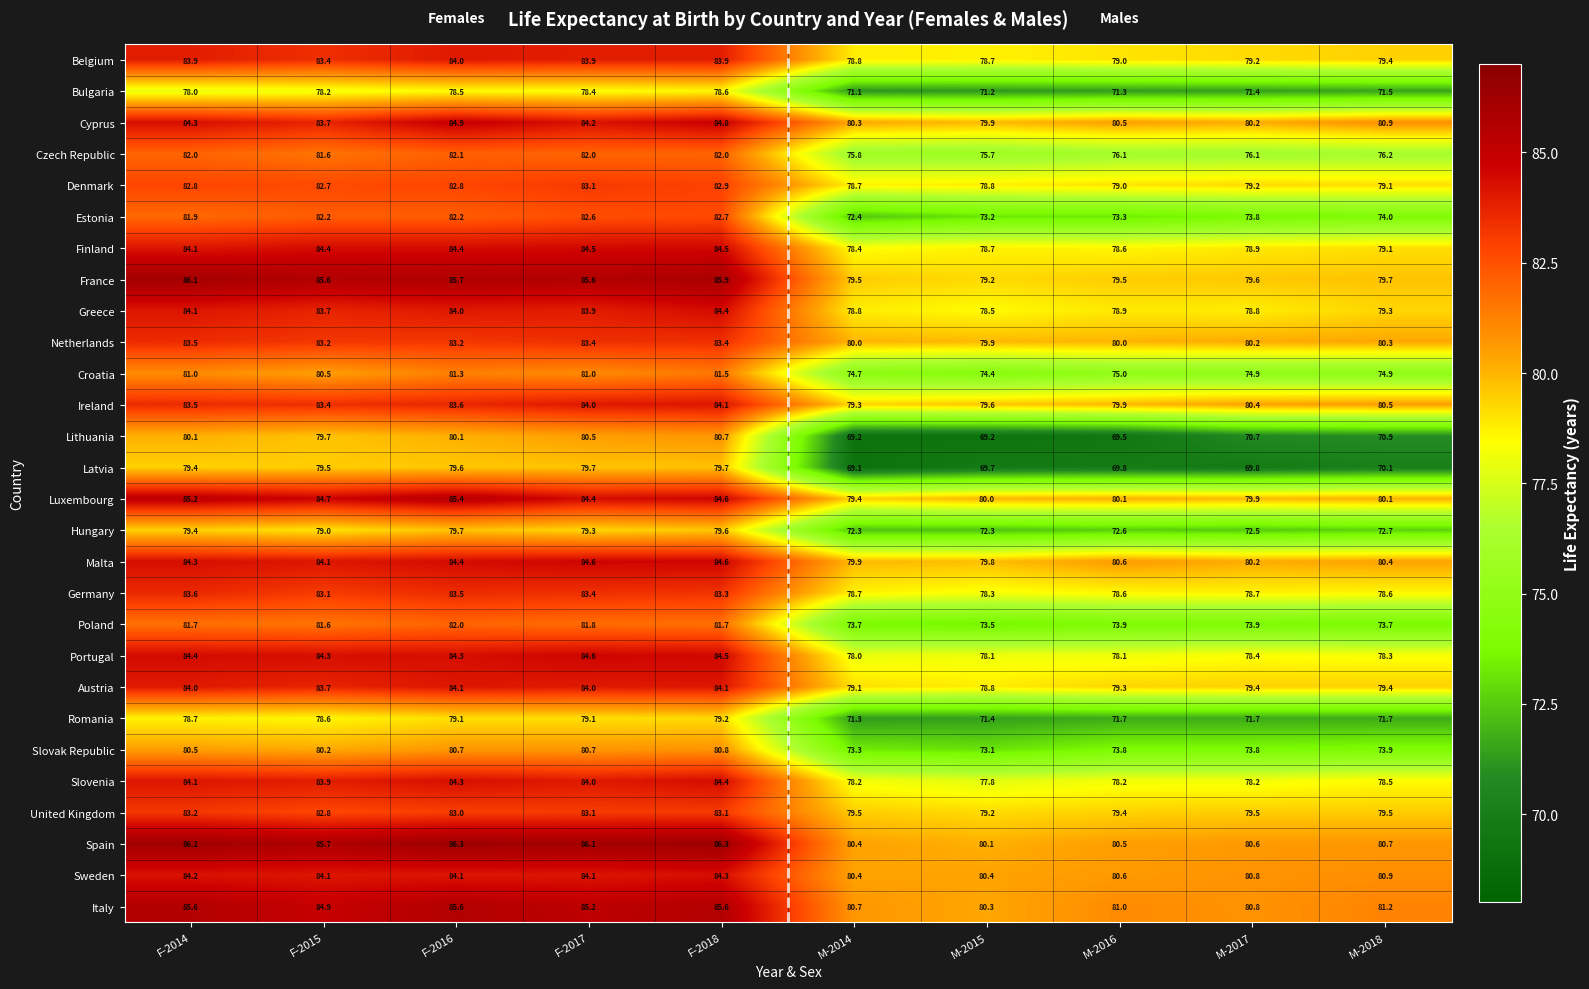

What is the maximum value for Portugal?

84.6